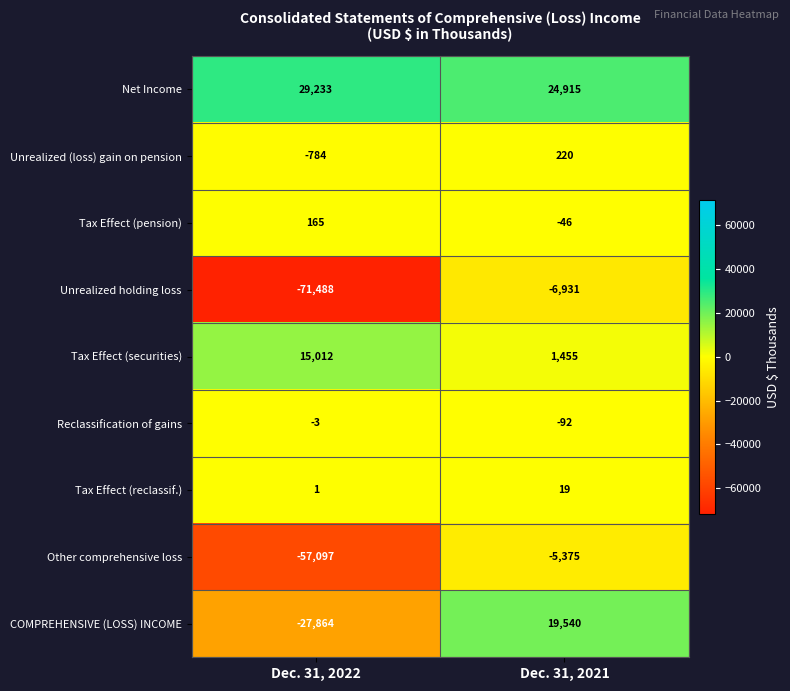

Which series has the widest spread of values?

Unrealized holding loss